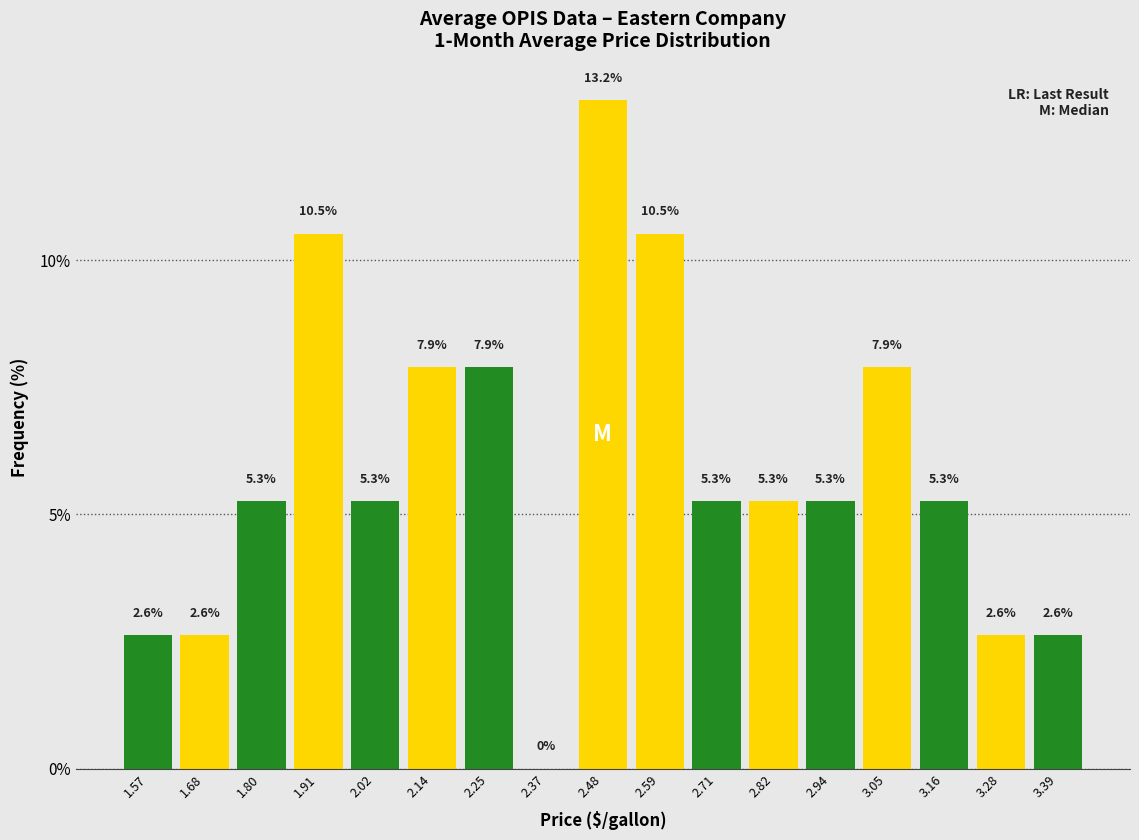

Reading left to right, transcribe this chart: for each bar, give the range it covers on the x-axis and its height. The bar edges are not printed on the chart, so give them approximately, as read against the axis.

1.52 to 1.62: 2.6
1.62 to 1.74: 2.6
1.74 to 1.86: 5.3
1.86 to 1.96: 10.5
1.96 to 2.08: 5.3
2.08 to 2.20: 7.9
2.20 to 2.30: 7.9
2.30 to 2.42: 0.0
2.42 to 2.54: 13.2
2.54 to 2.66: 10.5
2.66 to 2.76: 5.3
2.76 to 2.88: 5.3
2.88 to 3.00: 5.3
3.00 to 3.10: 7.9
3.10 to 3.22: 5.3
3.22 to 3.34: 2.6
3.34 to 3.44: 2.6